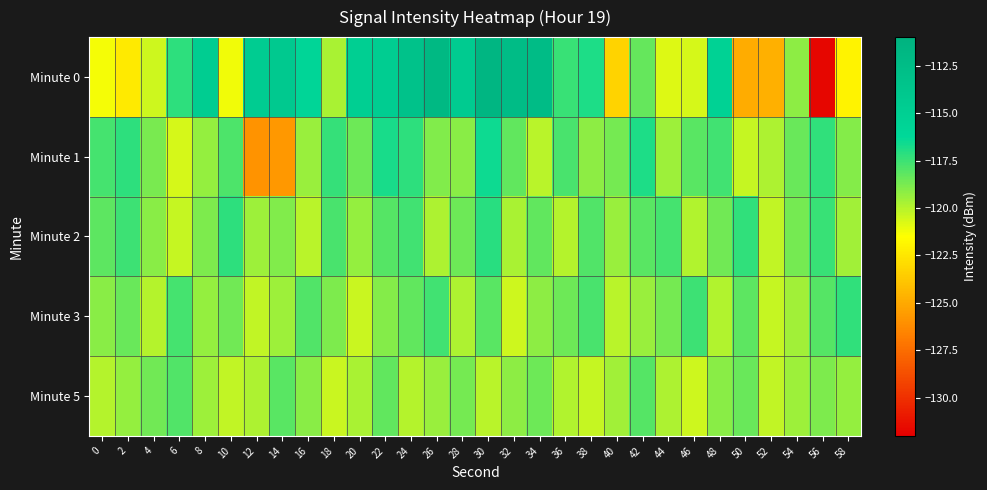

Reading left to right, list all the values displayed in this chart.

Minute 0: 0=-121.3	2=-122.4	4=-120.5	6=-117.2	8=-114.8	10=-121.2	12=-114.6	14=-114.2	16=-115.9	18=-119.7	20=-115.0	22=-114.7	24=-113.2	26=-112.0	28=-114.5	30=-111.6	32=-112.4	34=-112.4	36=-117.4	38=-116.9	40=-123.2	42=-118.3	44=-120.8	46=-120.7	48=-115.4	50=-124.9	52=-124.7	54=-119.2	56=-131.7	58=-122.0
Minute 1: 0=-117.7	2=-117.2	4=-118.8	6=-120.6	8=-119.4	10=-117.8	12=-125.9	14=-125.7	16=-119.4	18=-117.4	20=-118.5	22=-116.8	24=-117.2	26=-118.9	28=-119.1	30=-116.5	32=-118.3	34=-120.1	36=-117.8	38=-119.2	40=-118.7	42=-116.9	44=-119.5	46=-118.1	48=-117.6	50=-120.3	52=-119.8	54=-118.4	56=-117.3	58=-119.0
Minute 2: 0=-118.2	2=-117.5	4=-119.1	6=-120.3	8=-118.8	10=-117.2	12=-119.5	14=-118.9	16=-120.1	18=-117.8	20=-119.3	22=-118.0	24=-117.6	26=-119.8	28=-118.5	30=-117.1	32=-119.7	34=-118.3	36=-120.0	38=-117.9	40=-119.4	42=-118.1	44=-117.7	46=-119.9	48=-118.6	50=-117.3	52=-120.2	54=-118.7	56=-117.4	58=-119.6
Minute 3: 0=-119.1	2=-118.4	4=-120.0	6=-117.7	8=-119.3	10=-118.6	12=-120.2	14=-119.5	16=-117.9	18=-118.8	20=-120.4	22=-119.0	24=-118.3	26=-117.6	28=-119.8	30=-118.1	32=-120.5	34=-119.2	36=-118.5	38=-117.8	40=-120.1	42=-119.4	44=-118.7	46=-117.5	48=-119.9	50=-118.2	52=-120.3	54=-119.6	56=-118.0	58=-117.3
Minute 5: 0=-120.0	2=-119.3	4=-118.6	6=-117.9	8=-119.5	10=-120.2	12=-119.8	14=-118.1	16=-119.1	18=-120.4	20=-119.7	22=-118.3	24=-120.0	26=-119.4	28=-118.7	30=-120.1	32=-119.2	34=-118.5	36=-119.9	38=-120.3	40=-119.6	42=-118.0	44=-119.8	46=-120.5	48=-119.1	50=-118.4	52=-120.2	54=-119.5	56=-118.8	58=-119.3